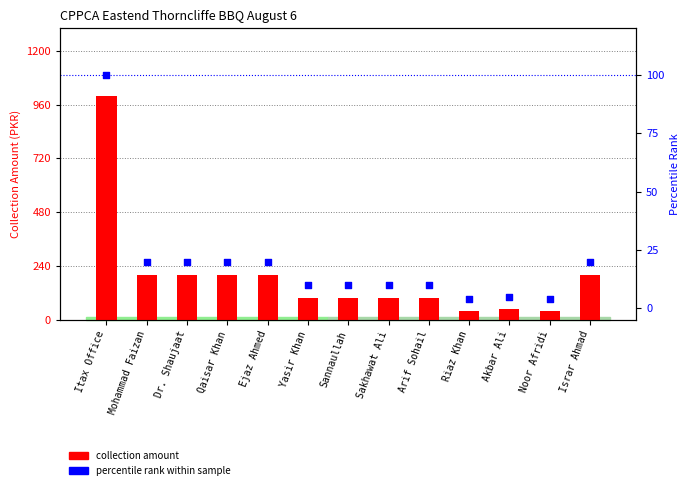

At which category is the sum across all series the highest?

Itax Office